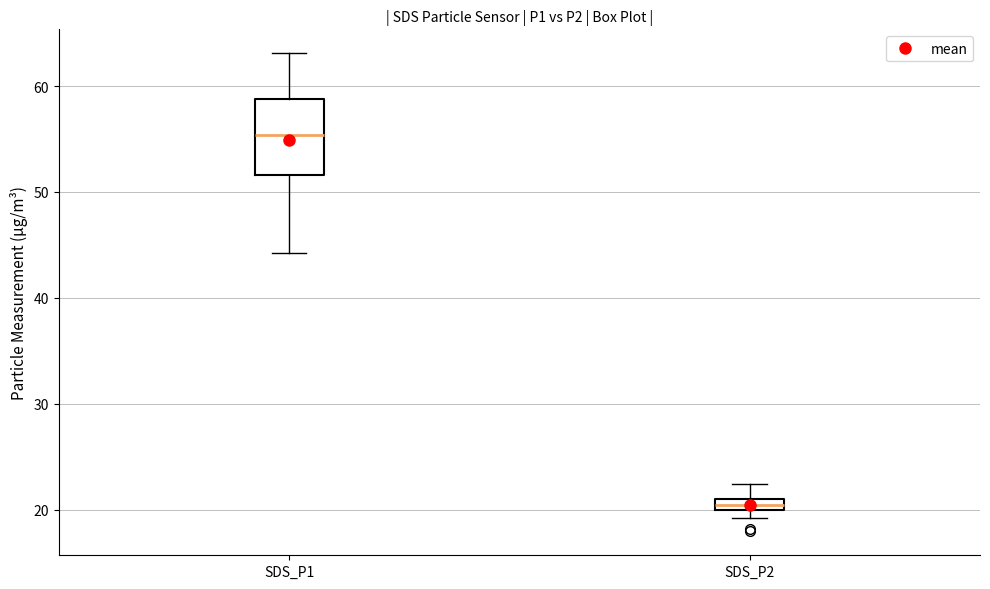

Where does the upper whisker of the box for SDS_P1 end on the y-axis? The values are not printed on the chart, so give them approximately, as read against the axis.

63